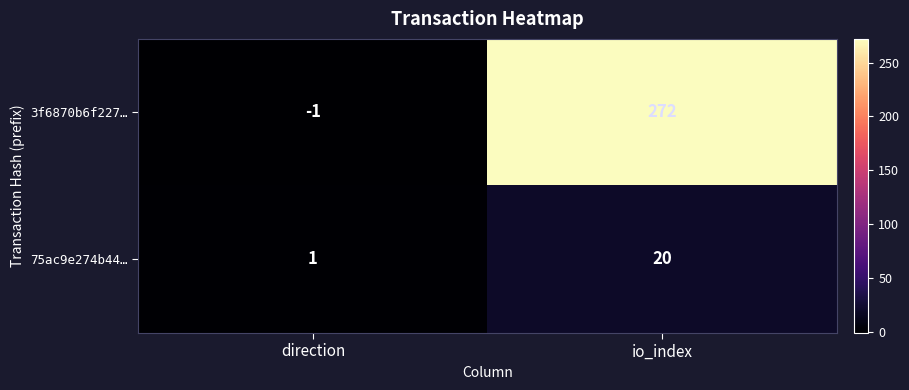

Which series has the widest spread of values?

3f6870b6f227…